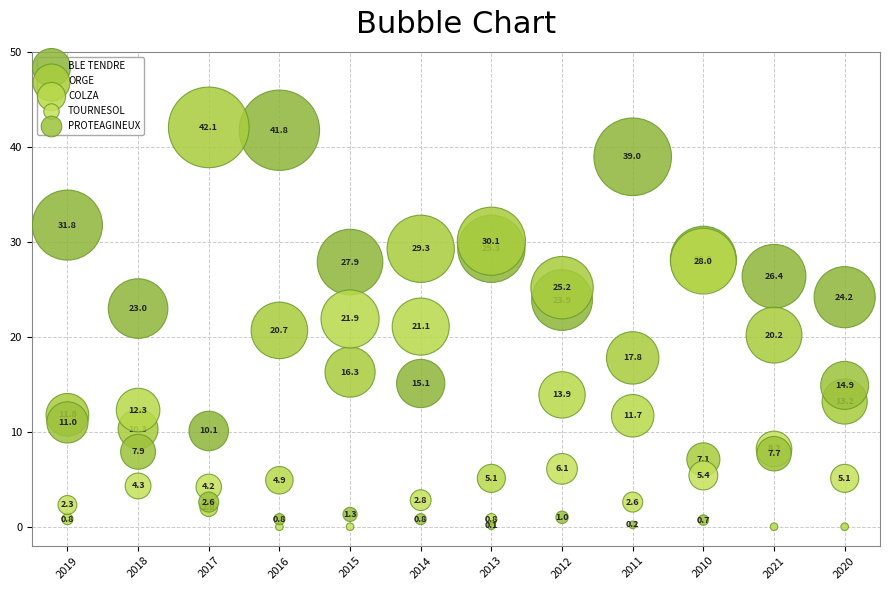

What are all the series names shown in the legend?

BLE TENDRE, ORGE, COLZA, TOURNESOL, PROTEAGINEUX